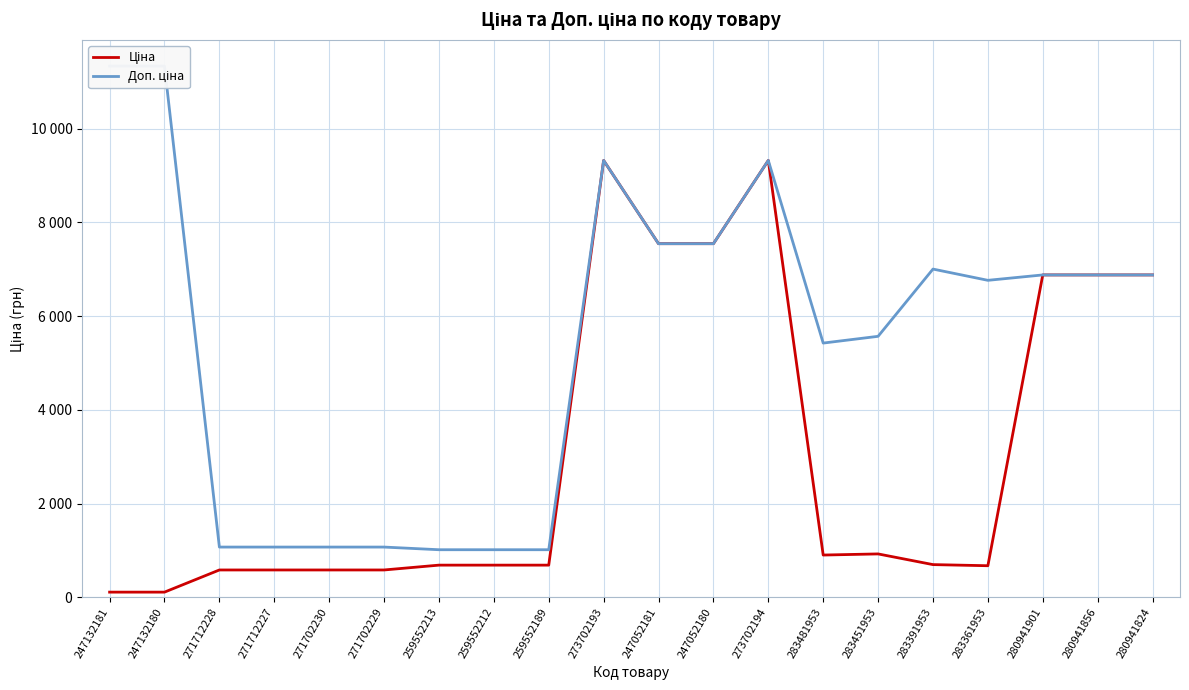

What is the value of the Доп. ціна point at the 20th from the left?

6879.5